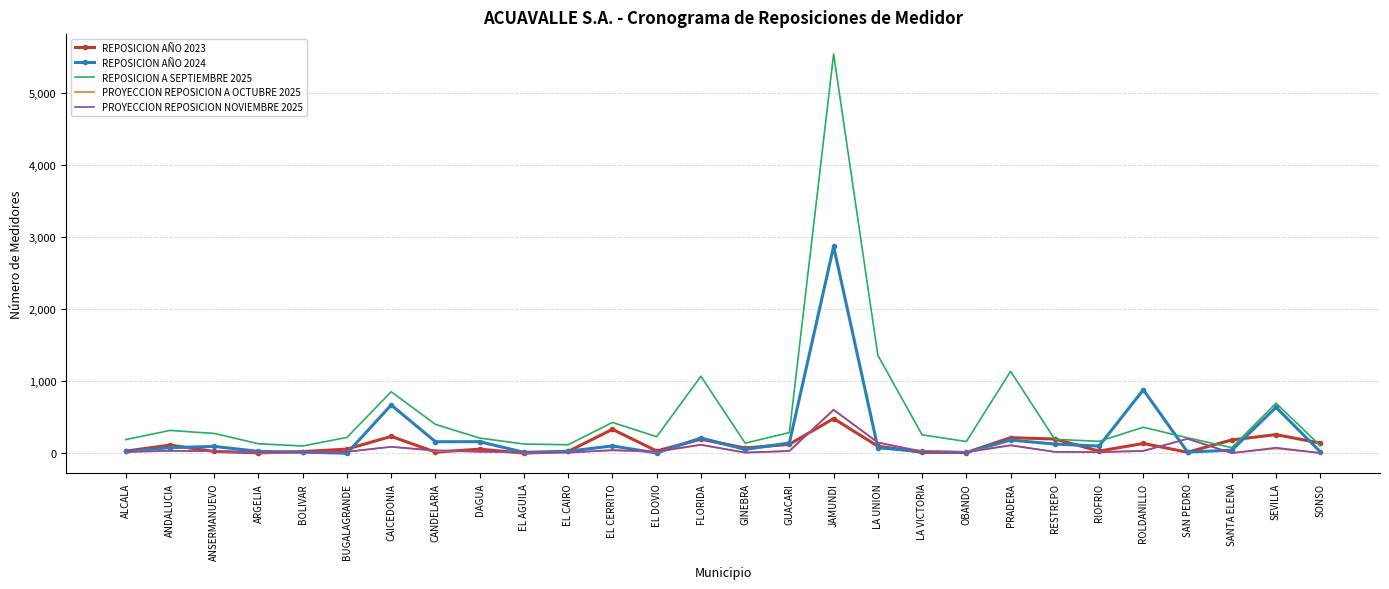

What is the average value of the REPOSICION AÑO 2024 series?

242